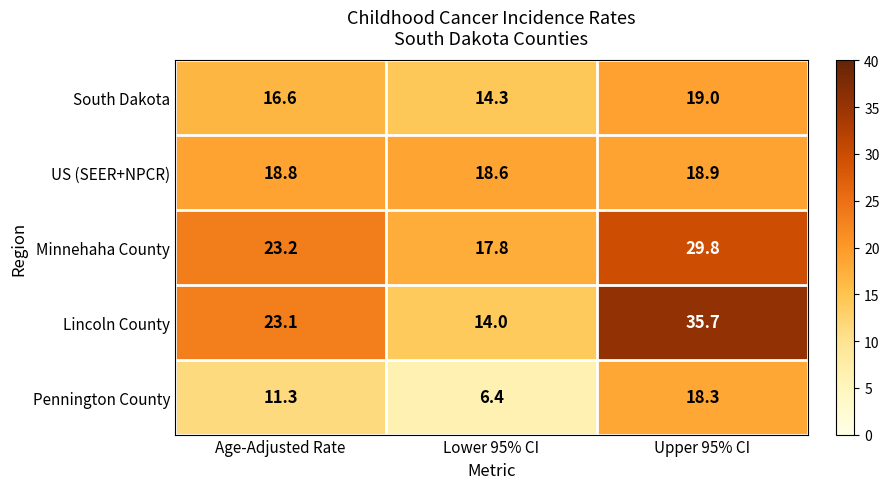

What is the difference between the South Dakota values at Upper 95% CI and Age-Adjusted Rate?

2.4